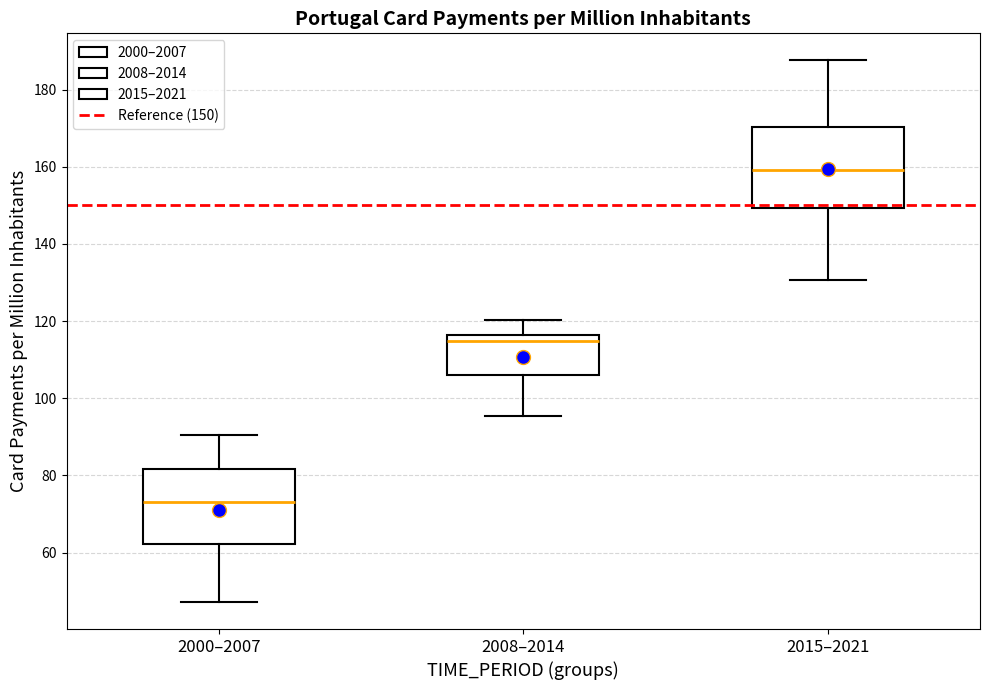

Reading left to right, transcribe this box plot: for each box, give where its median line is, the range the box spans, and where its two whiskers end, as read against the y-axis. The values are not printed on the chart, so give them approximately, as read against the axis.

2000–2007: median 74, box 62 to 82, whiskers 48 to 90
2008–2014: median 114, box 106 to 116, whiskers 96 to 120
2015–2021: median 160, box 150 to 170, whiskers 130 to 188